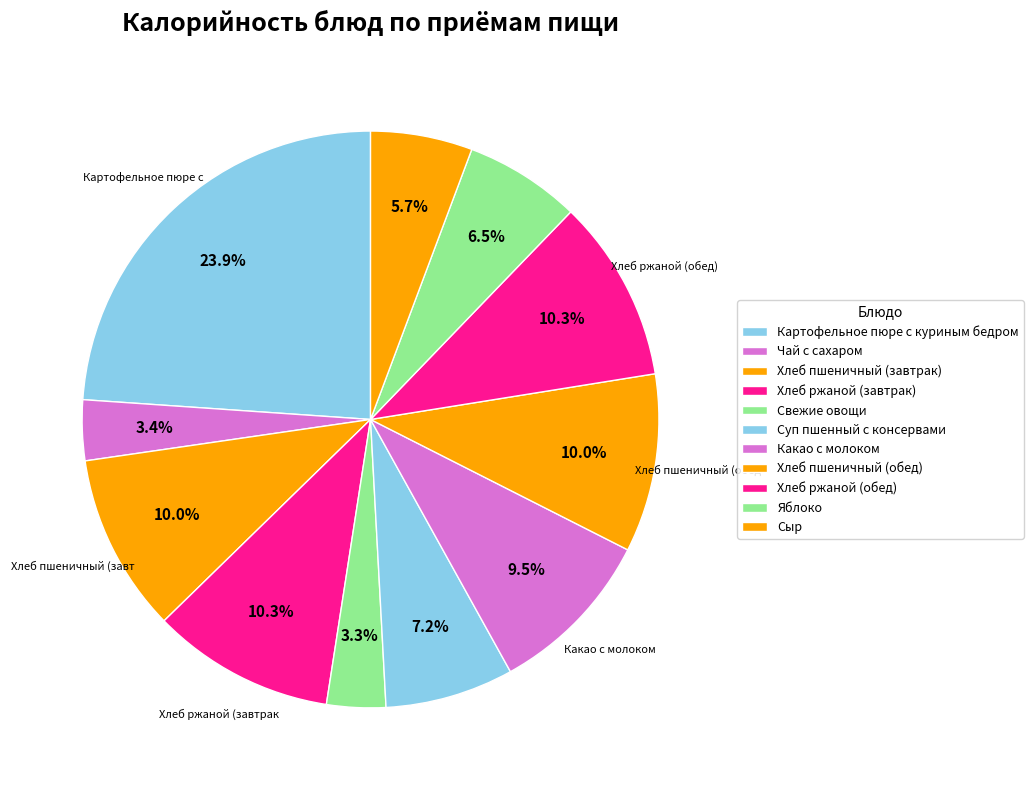

How many slices are in this pie chart?

11